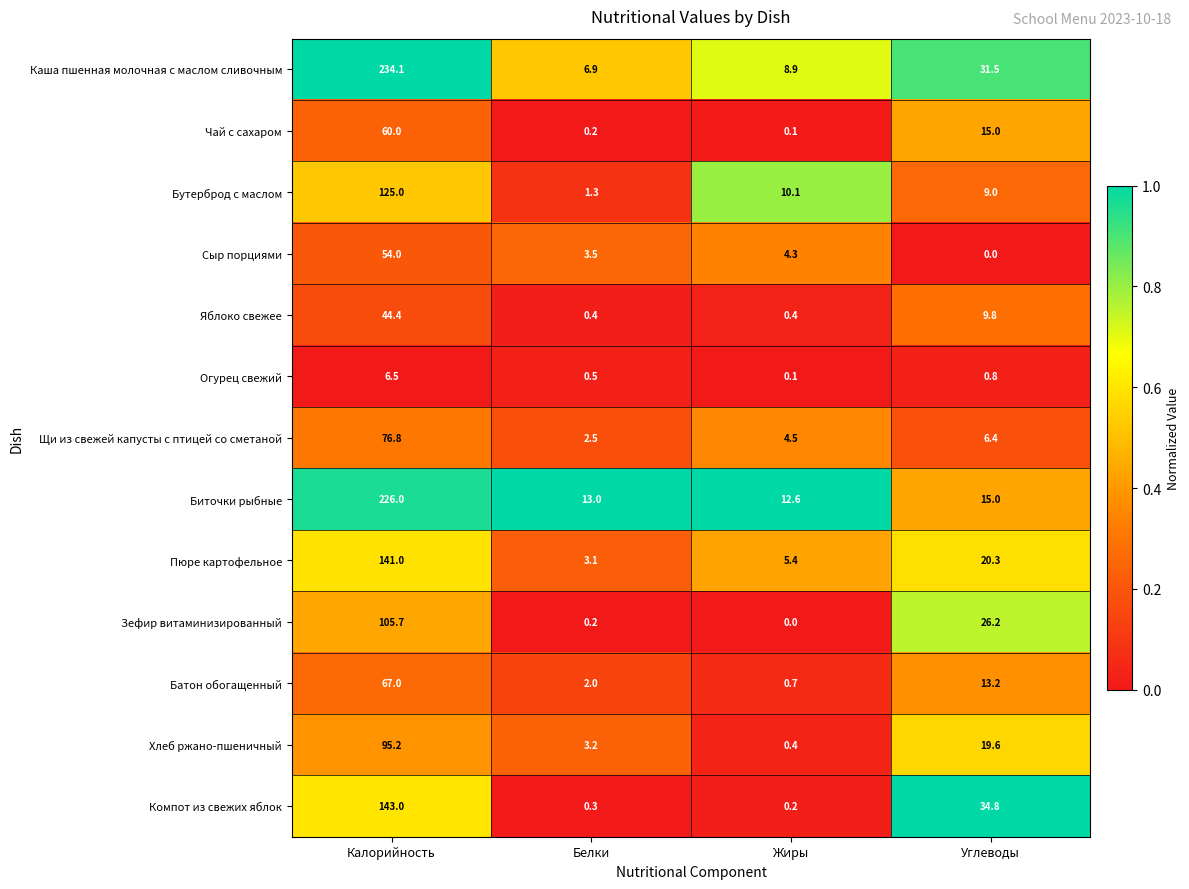

Which series has the largest range (max minus min)?

Каша пшенная молочная с маслом сливочным